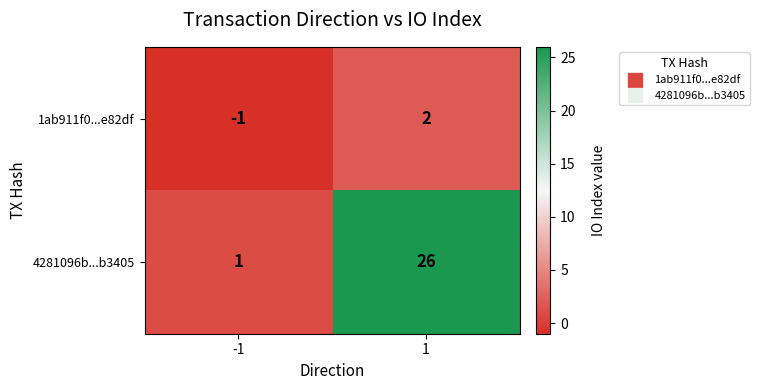

At 1, list the series in order from largest to smallest.

4281096b...b3405, 1ab911f0...e82df